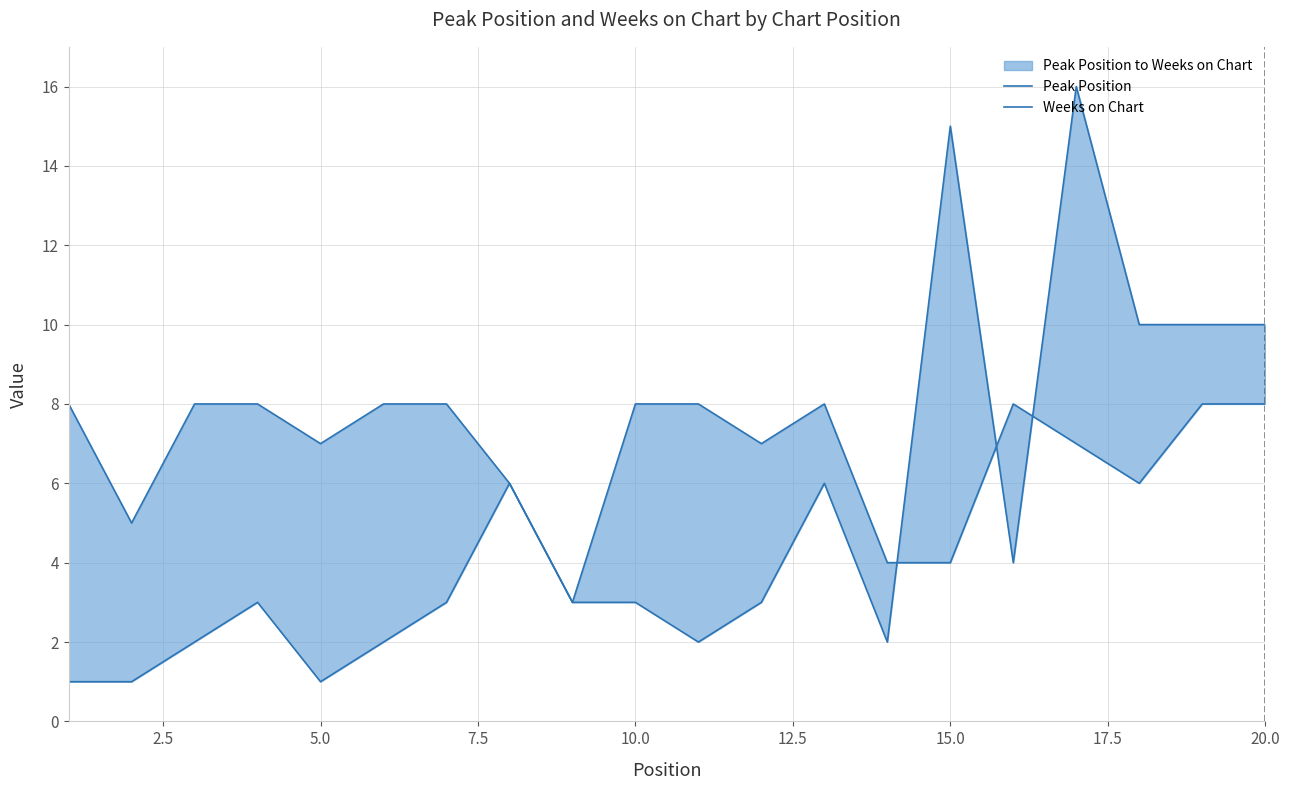

What is the maximum value shown in the chart?

16